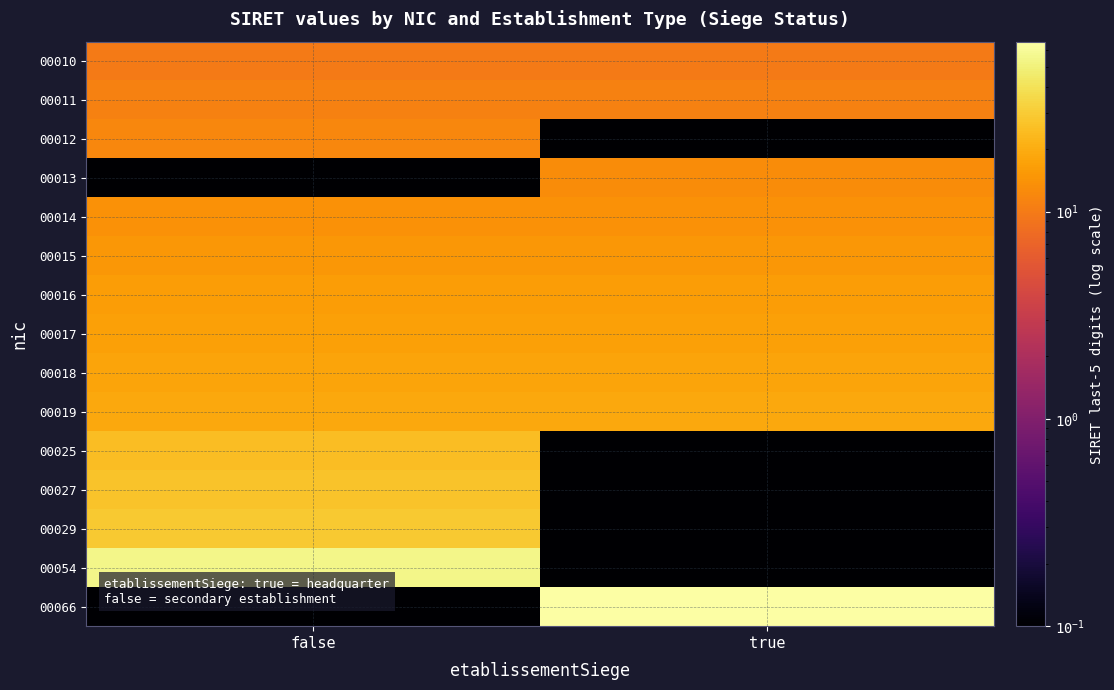

What is the difference between the highest and lowest values at true?

65.9